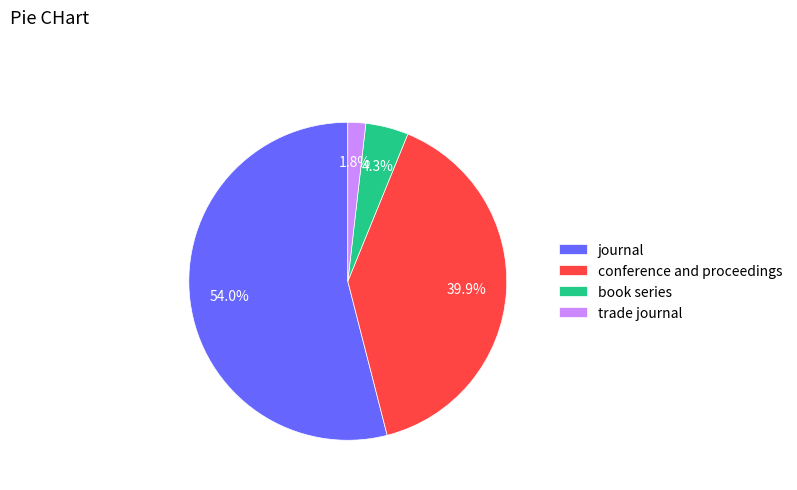

How many slices are in this pie chart?

4